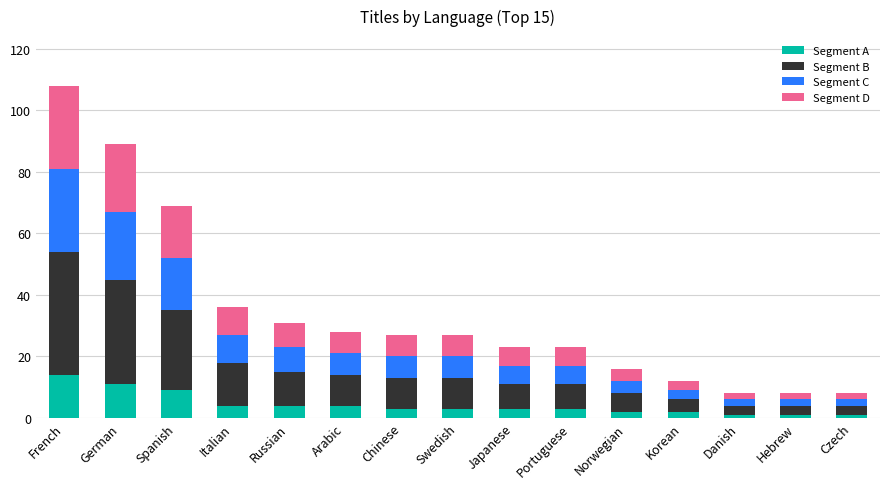

What is the total value across all series at French?

108